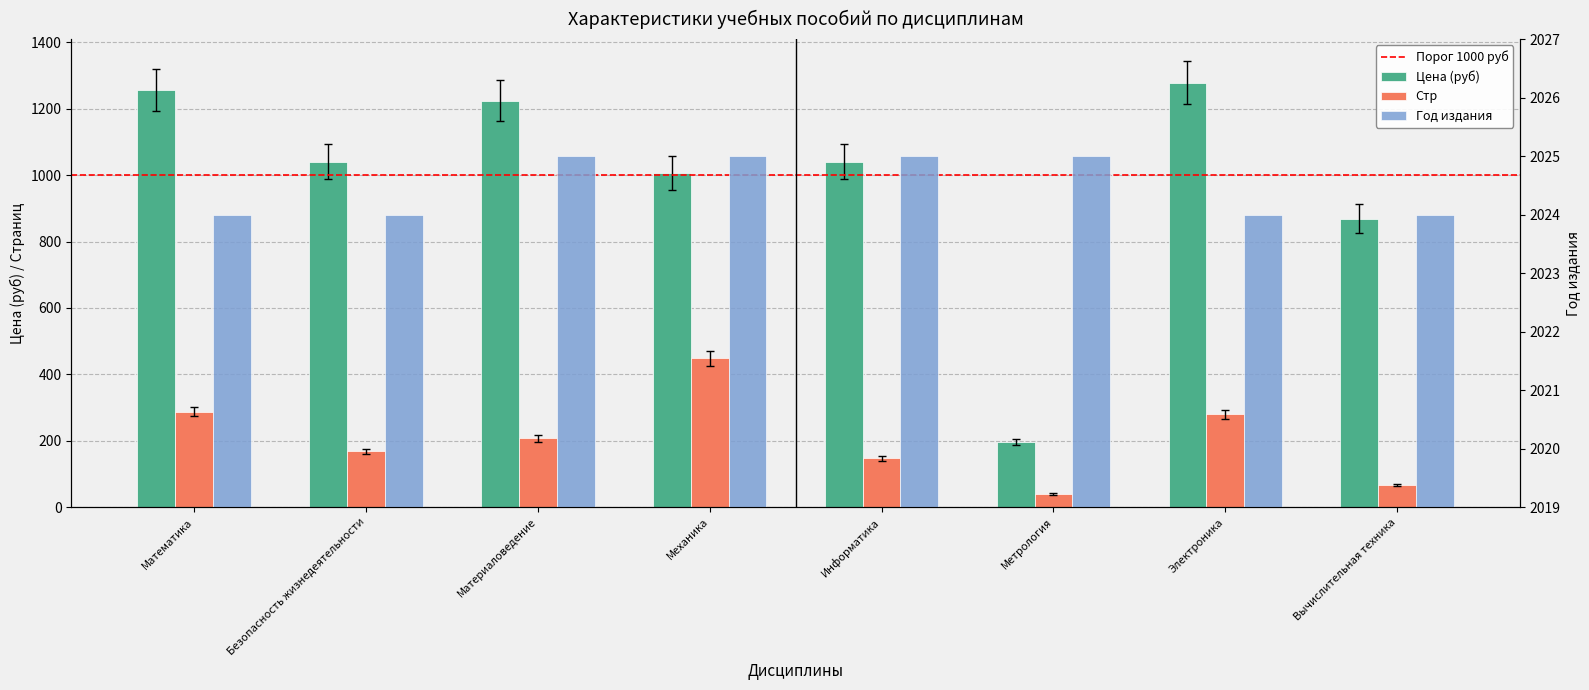

Rank the series at Безопасность жизнедеятельности from lowest to highest value.

Стр, Цена (руб), Год издания